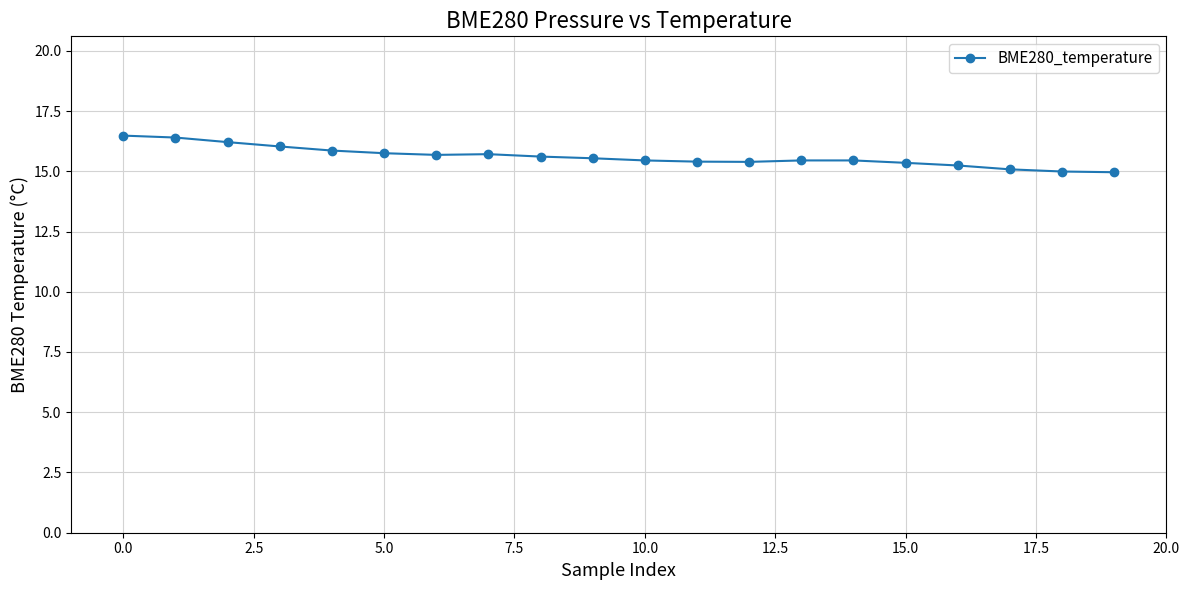

What is the value of the 8th point from the left?

15.7